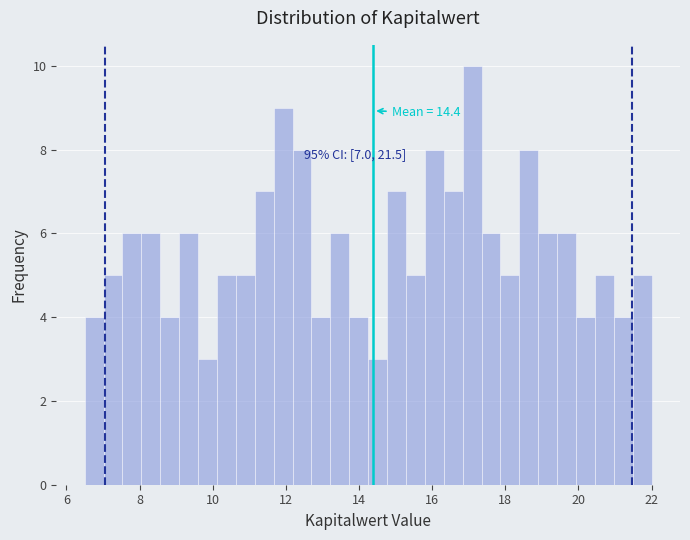

Read against the x-axis, roughly where is the centre of the tallest bar?

17.0